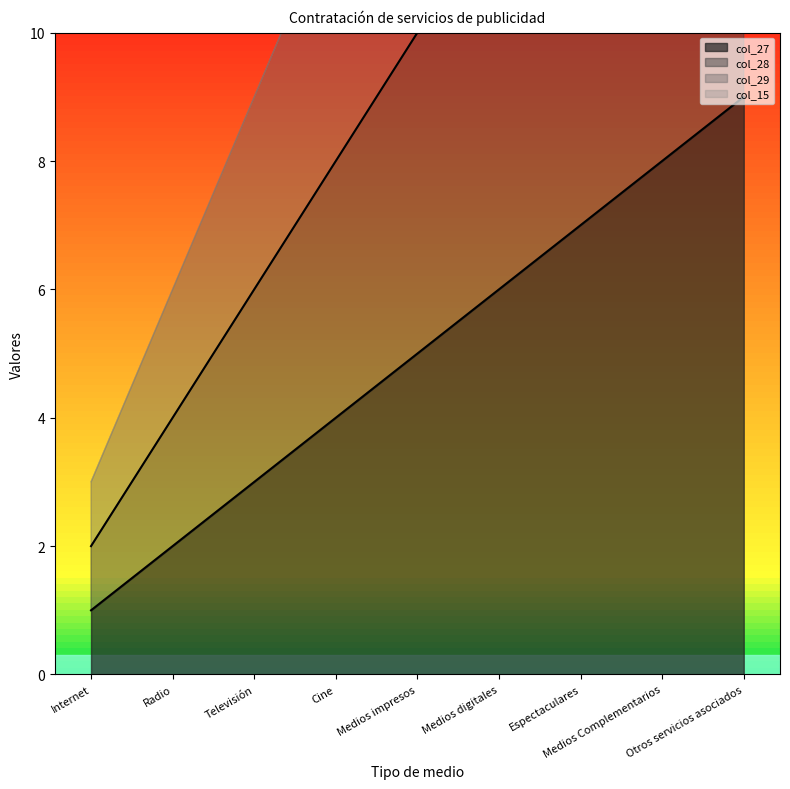

At which category is the sum across all series the highest?

Otros servicios asociados